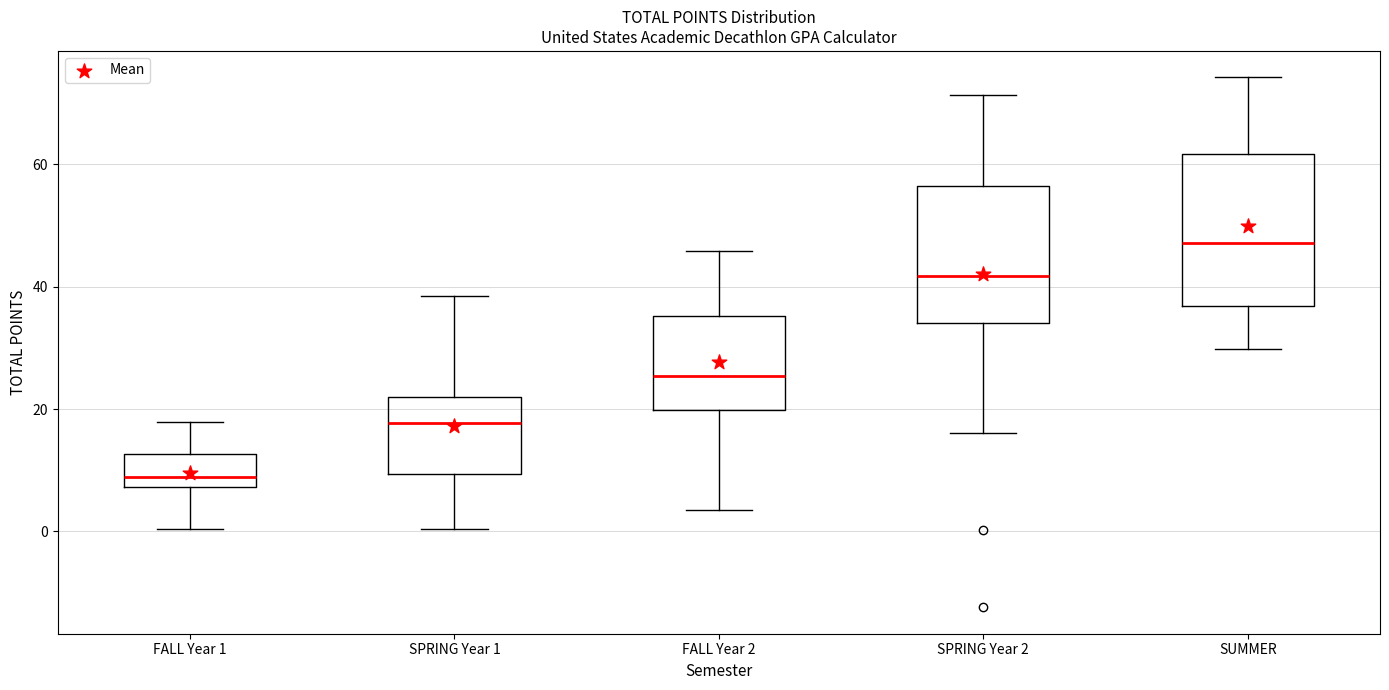

Reading left to right, transcribe this box plot: for each box, give where its median line is, the range the box spans, and where its two whiskers end, as read against the y-axis. The values are not printed on the chart, so give them approximately, as read against the axis.

FALL Year 1: median 8 (just above the box's lower edge), box 8 to 12, whiskers 0 to 18
SPRING Year 1: median 18, box 10 to 22, whiskers 0 to 38
FALL Year 2: median 26, box 20 to 36, whiskers 4 to 46
SPRING Year 2: median 42, box 34 to 56, whiskers 16 to 72
SUMMER: median 48, box 36 to 62, whiskers 30 to 74